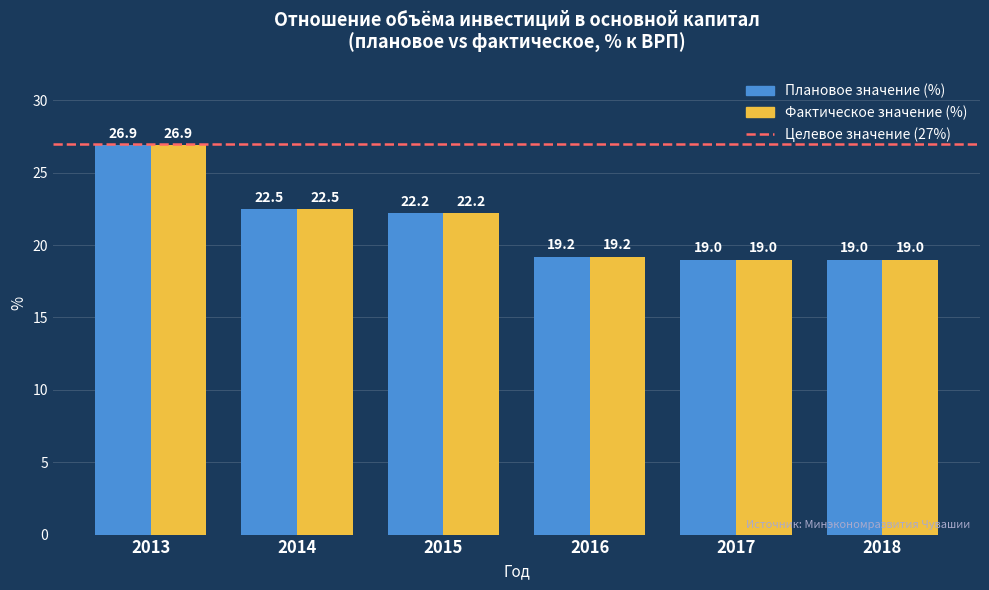

What is the sum of the Плановое значение (%) values at 2014 and 2013?

49.4